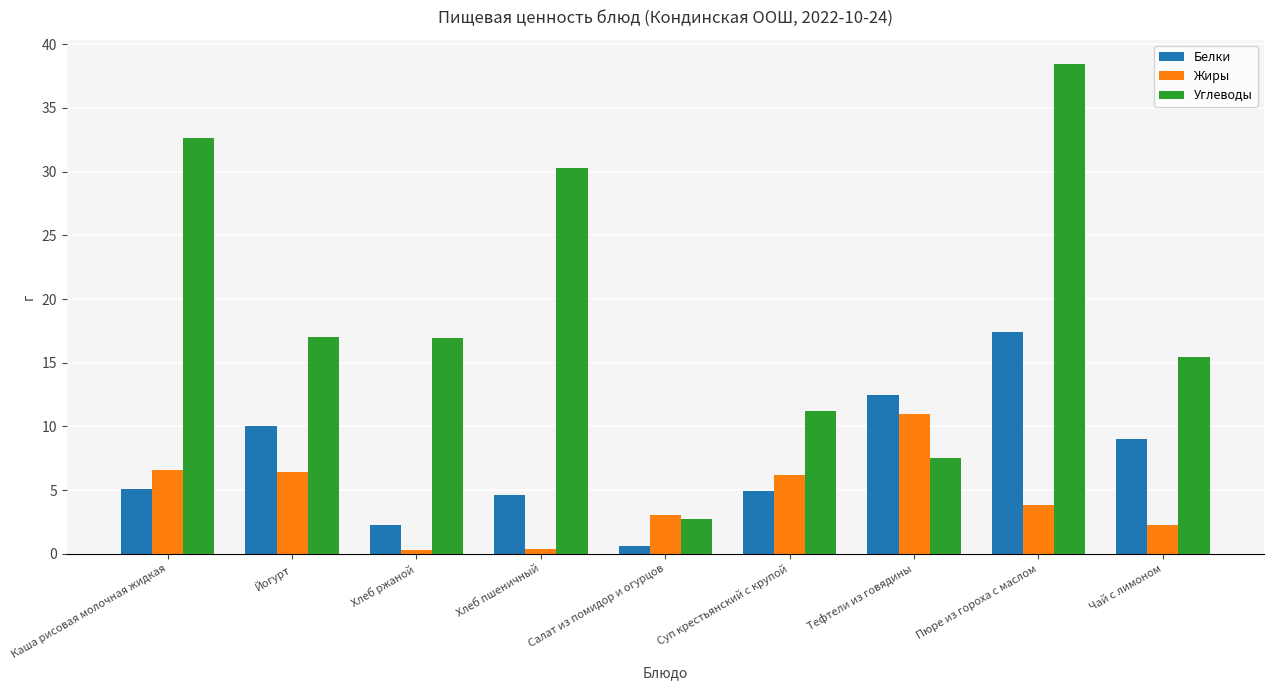

What is the sum of the Углеводы values at Пюре из гороха с маслом and Тефтели из говядины?

45.9